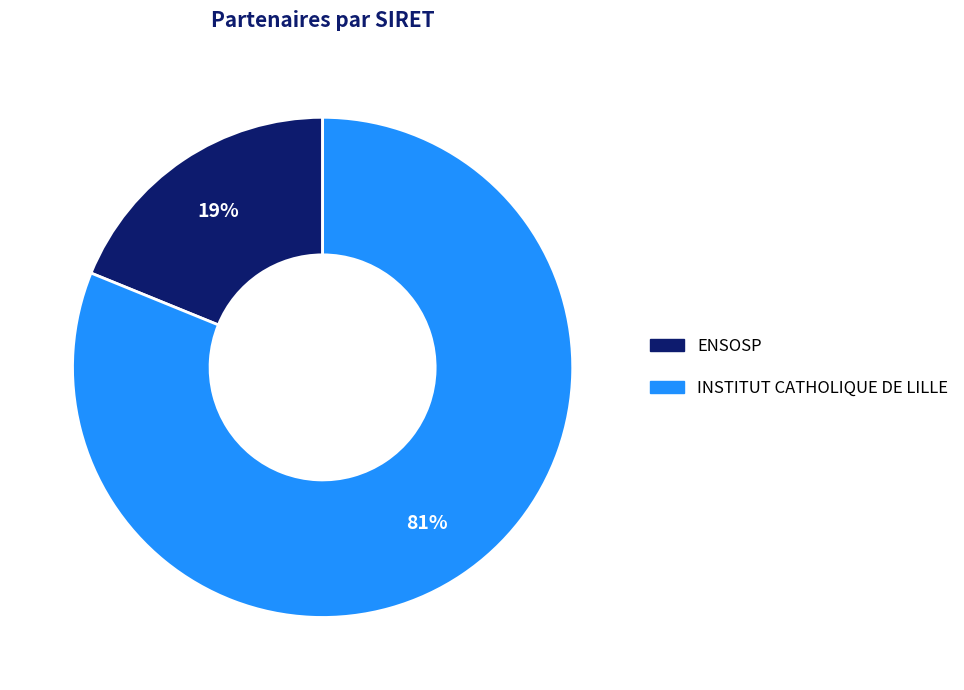

How many segments does this pie chart have?

2